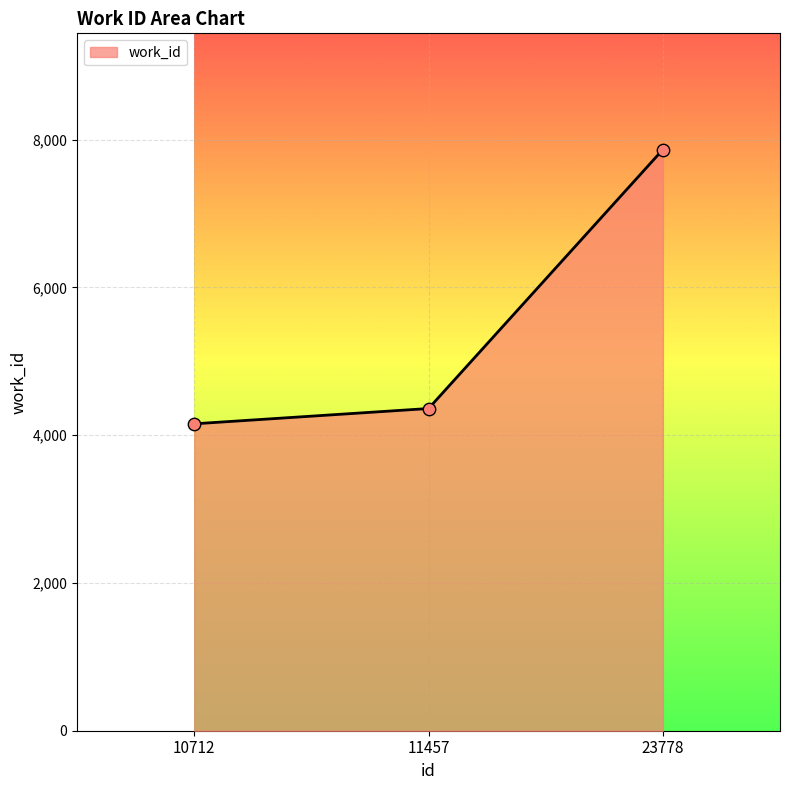

Approximately how many times larger is the value at 10712 compared to 11457?

1.0